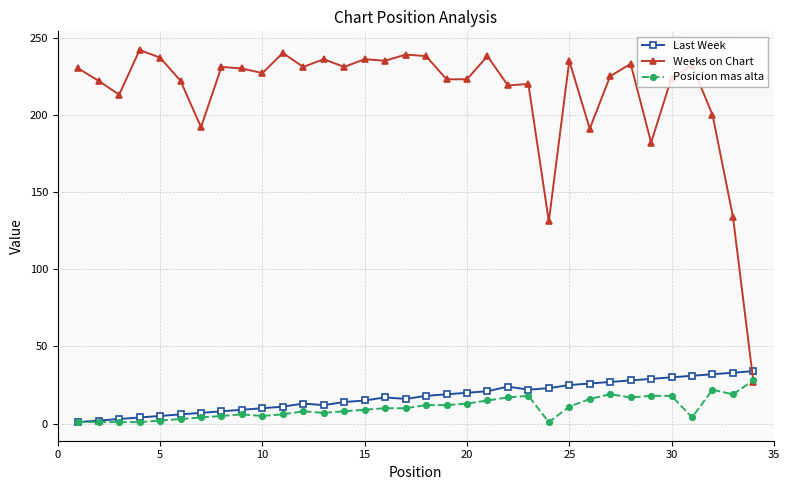

What is the lowest value of the Weeks on Chart series?

27